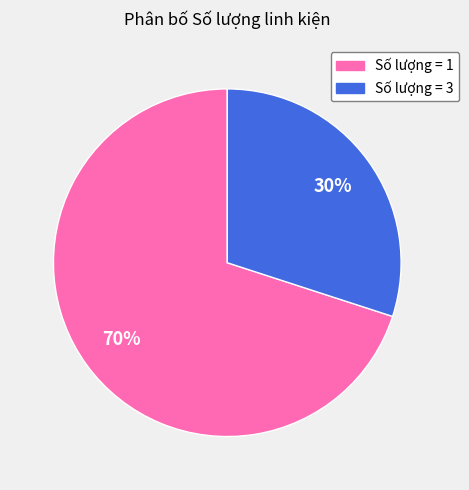

The Số lượng = 3 slice represents 43% of the pie. True or false?

False